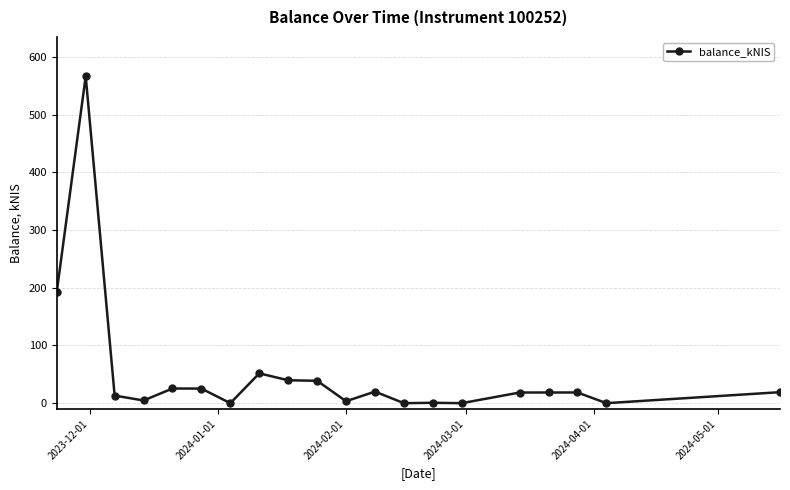

What is the difference between the maximum and minimum values?

566.5